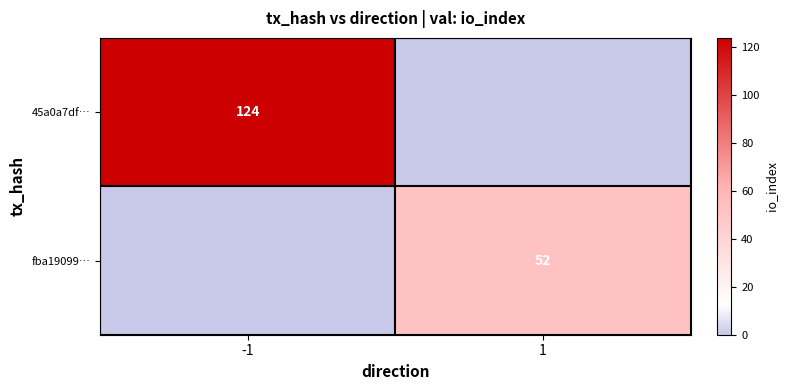

The 45a0a7df… series shows 124 at -1. True or false?

True